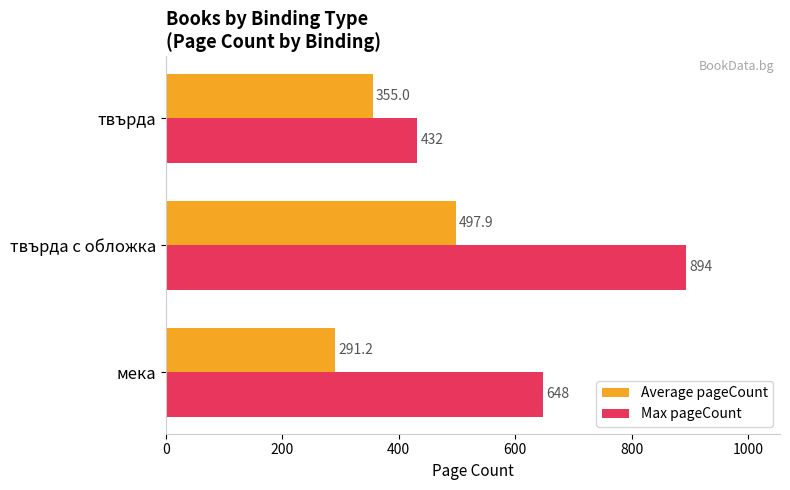

At how many categories does at least one series exceed 350?

3